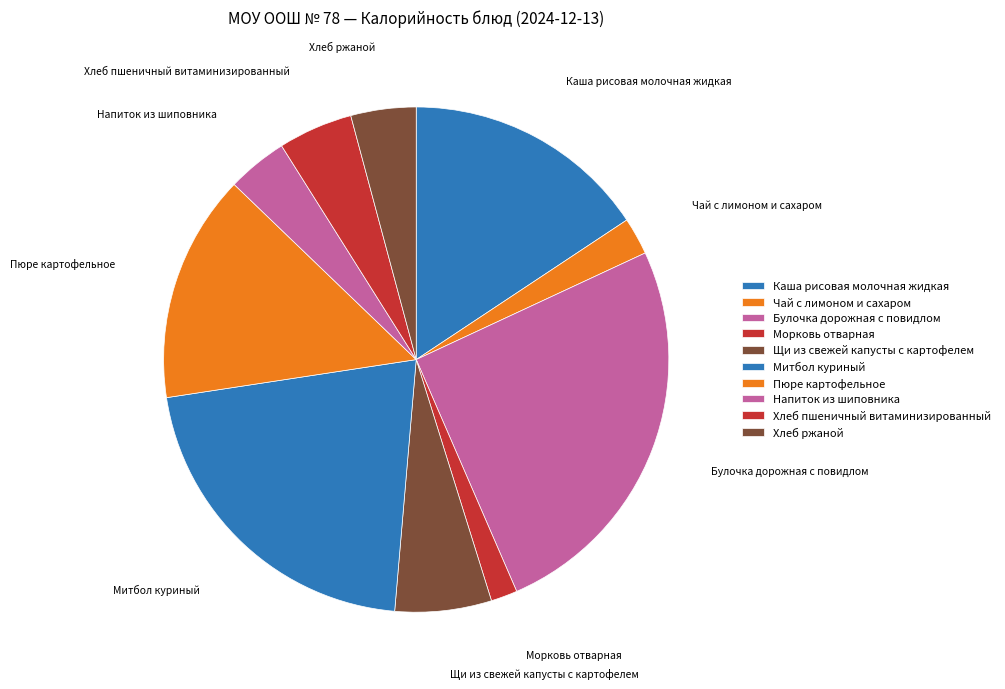

How many slices are in this pie chart?

10